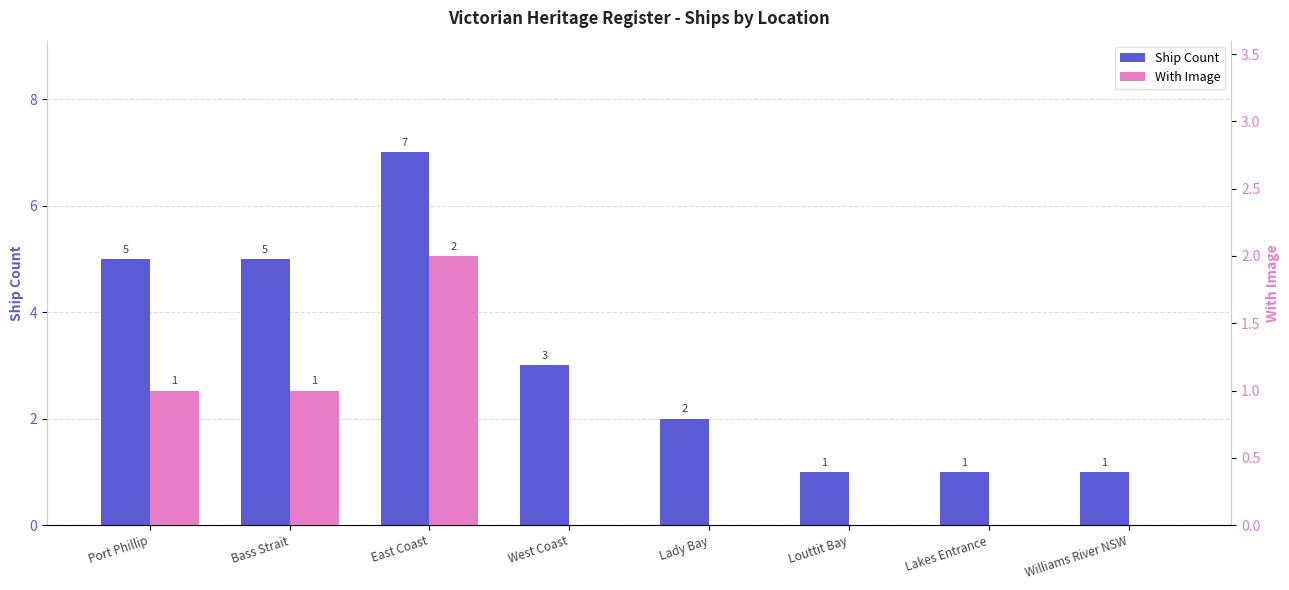

At which label is Ship Count closest to 4?

Port Phillip